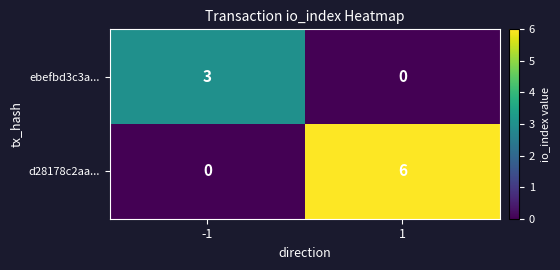

Reading left to right, transcribe all the data shown in this chart.

ebefbd3c3a...: -1=3	1=0
d28178c2aa...: -1=0	1=6